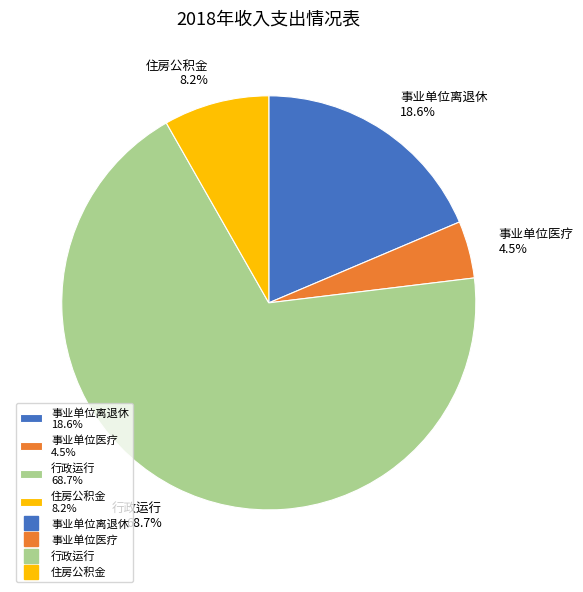

To the nearest percent, what portion does 行政运行 represent?

69%